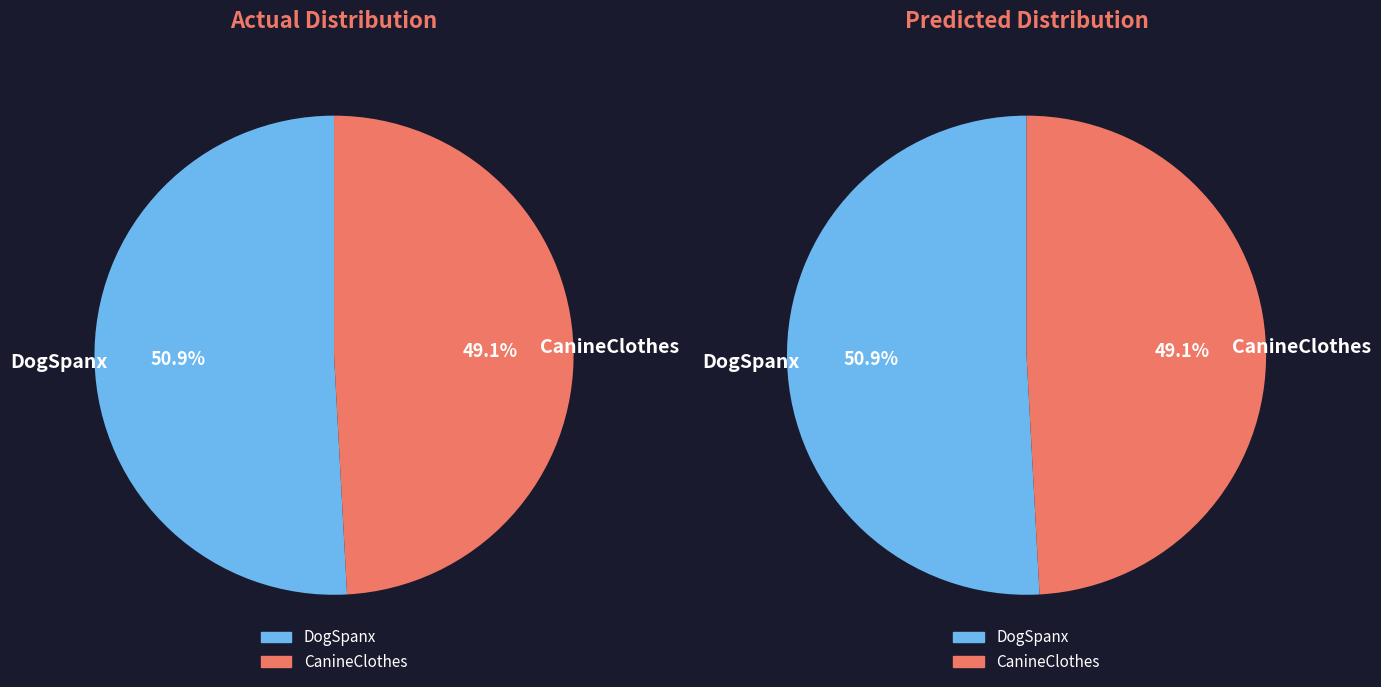

To the nearest percent, what is the difference between the CanineClothes and DogSpanx slice percentages?

2%